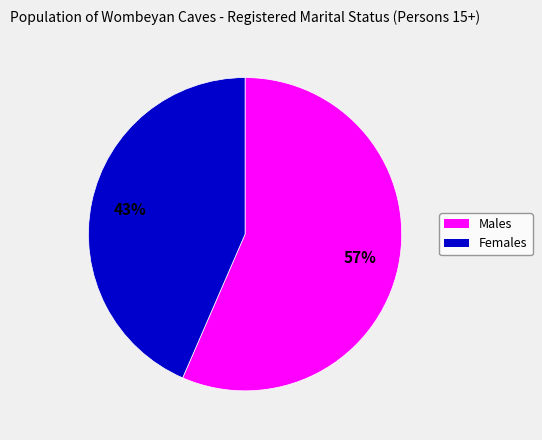

Rank the categories by value from lowest to highest.

Females, Males